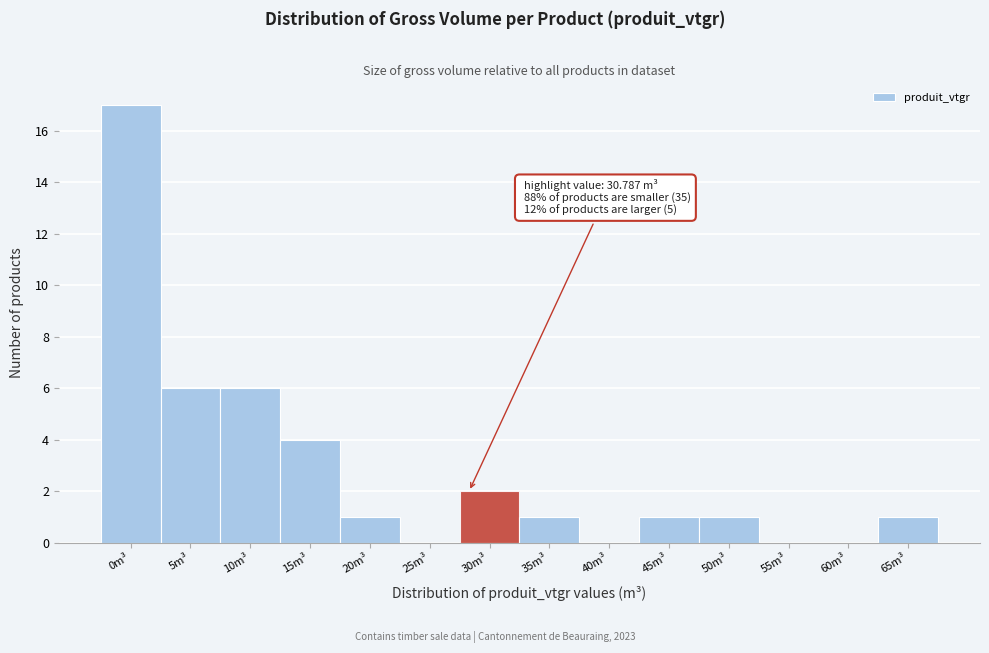

Reading left to right, extract all data points from this chart.

0m³=17	5m³=6	10m³=6	15m³=4	20m³=1	25m³=0	30m³=2	35m³=1	40m³=0	45m³=1	50m³=1	55m³=0	60m³=0	65m³=1